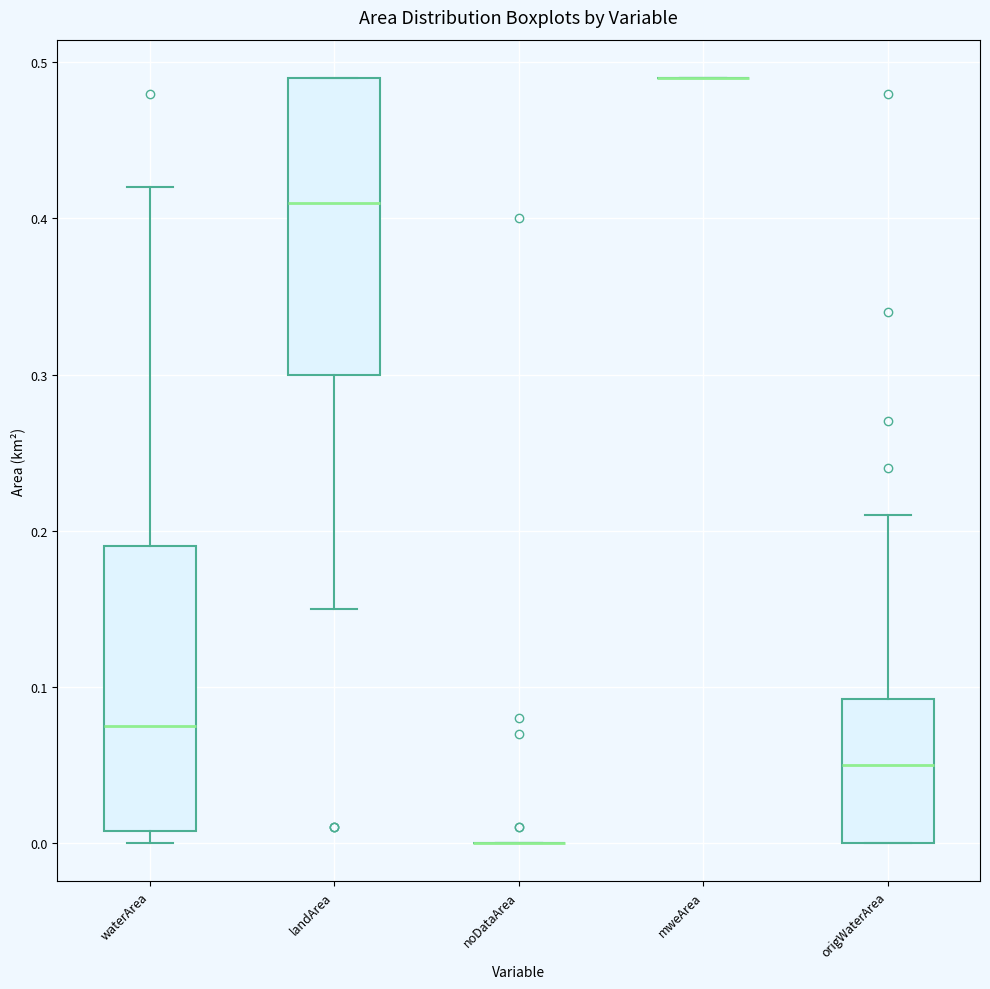

Where does the median line of the box for origWaterArea sit on the y-axis? The values are not printed on the chart, so give them approximately, as read against the axis.

0.05